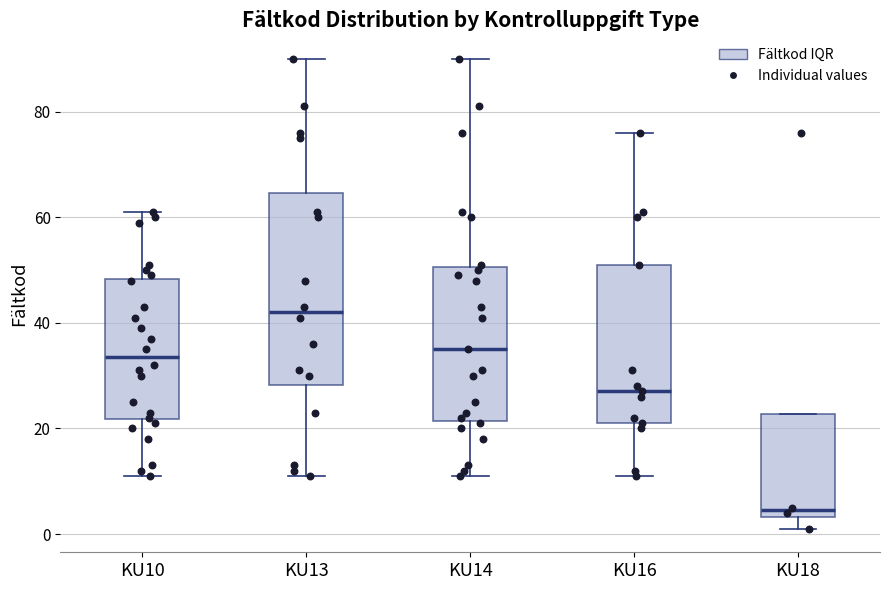

Comparing the boxes themselves (not the whiskers), which one is the tallest?

KU13